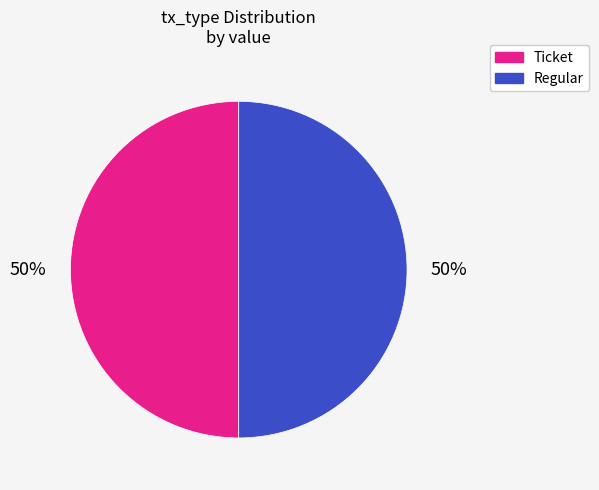

To the nearest percent, what portion does Regular represent?

50%